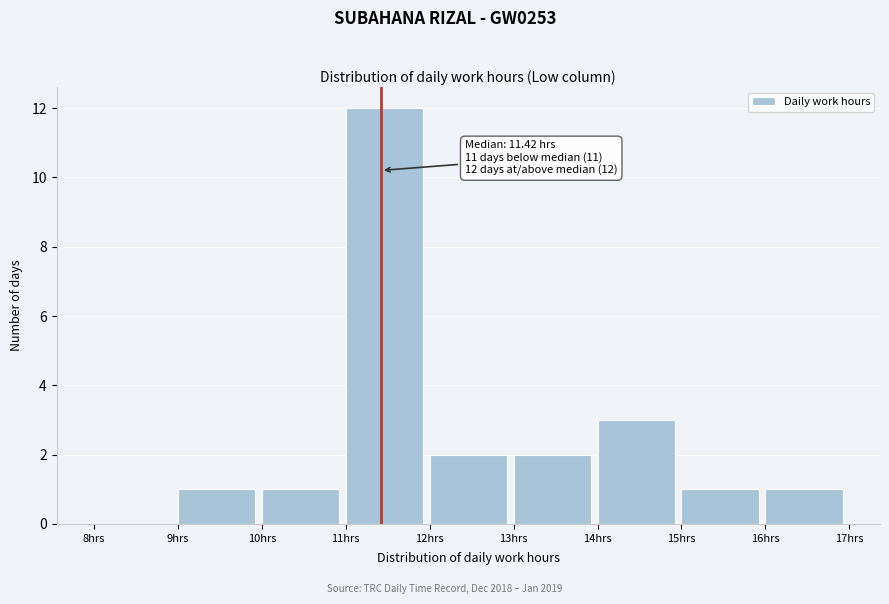

Over which range of the x-axis is the bar tallest?

11 to 12